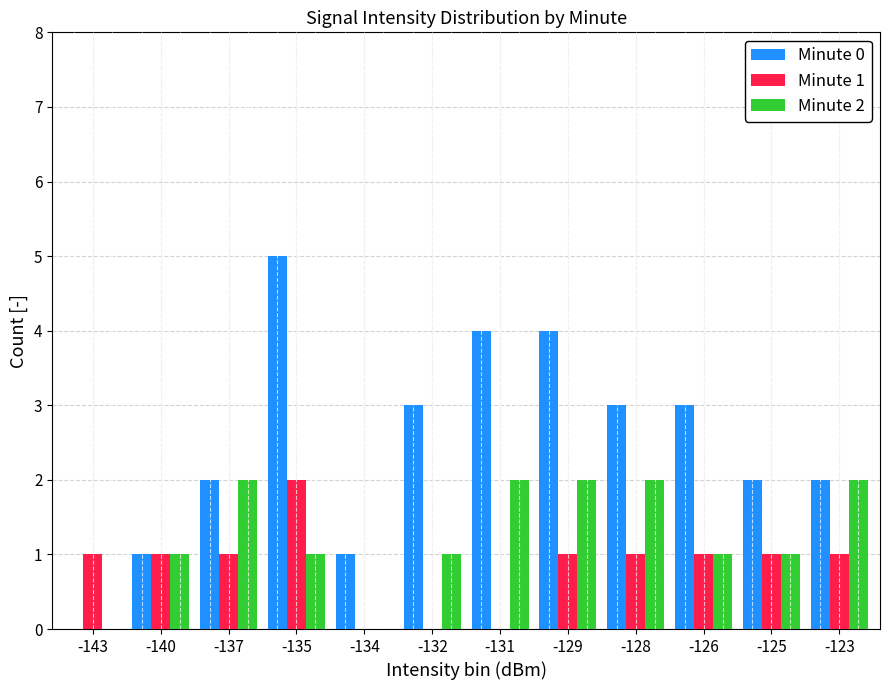

Which series changed the most between -135 and -126?

Minute 0